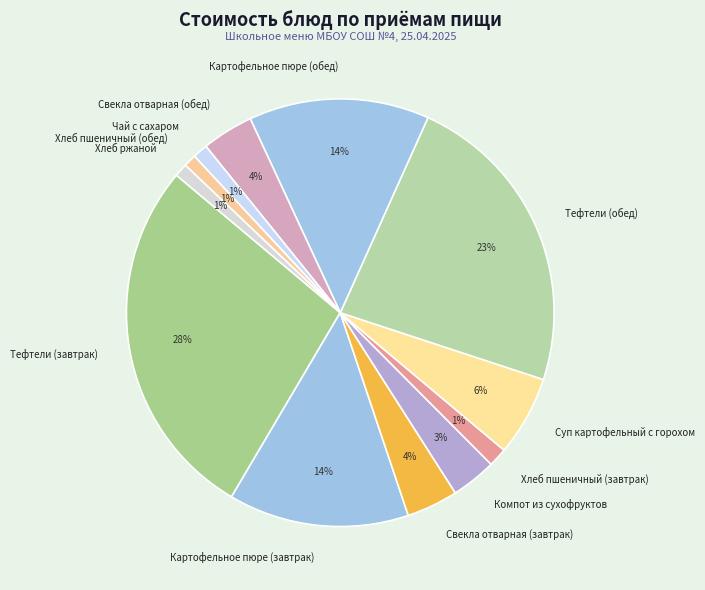

To the nearest percent, what portion does Тефтели (обед) represent?

23%